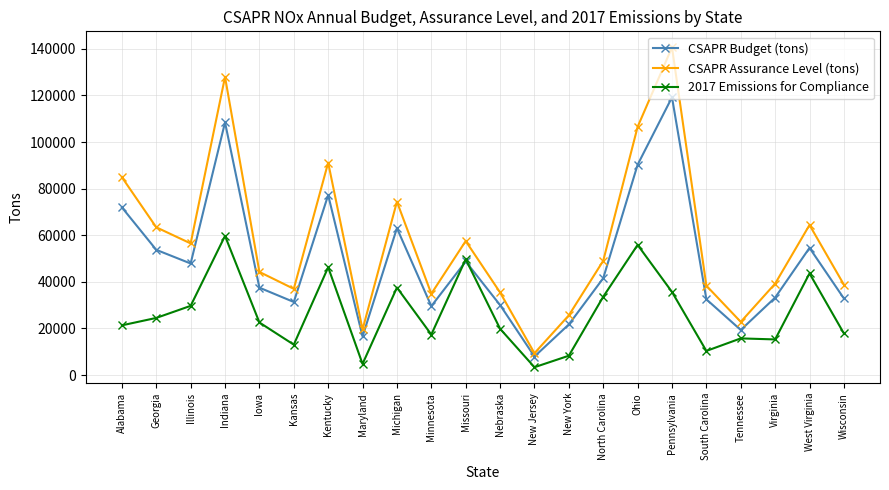

At Virginia, list the series in order from largest to smallest.

CSAPR Assurance Level (tons), CSAPR Budget (tons), 2017 Emissions for Compliance